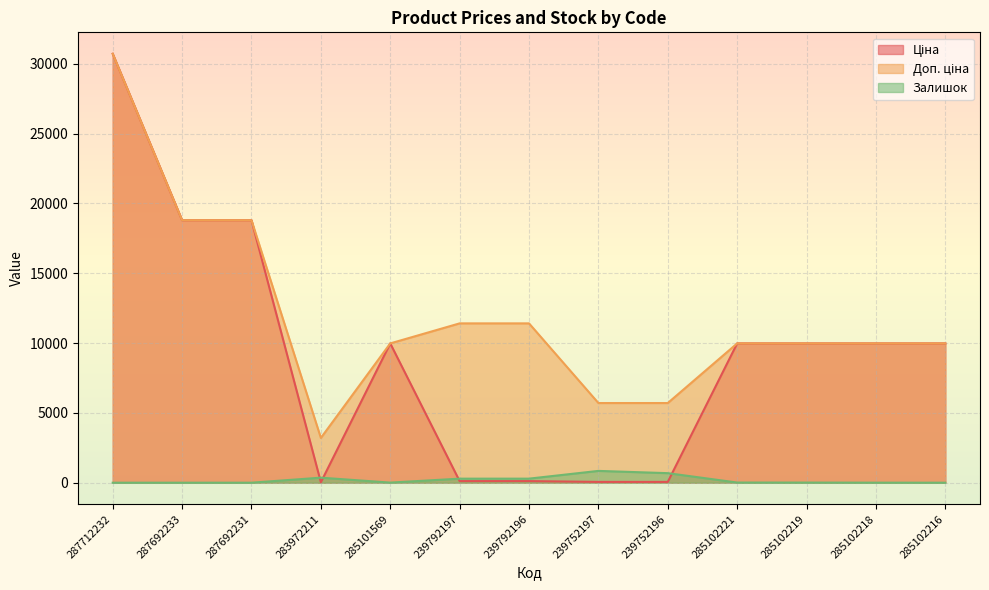

Between 285102219 and 239752197, which is larger?

285102219